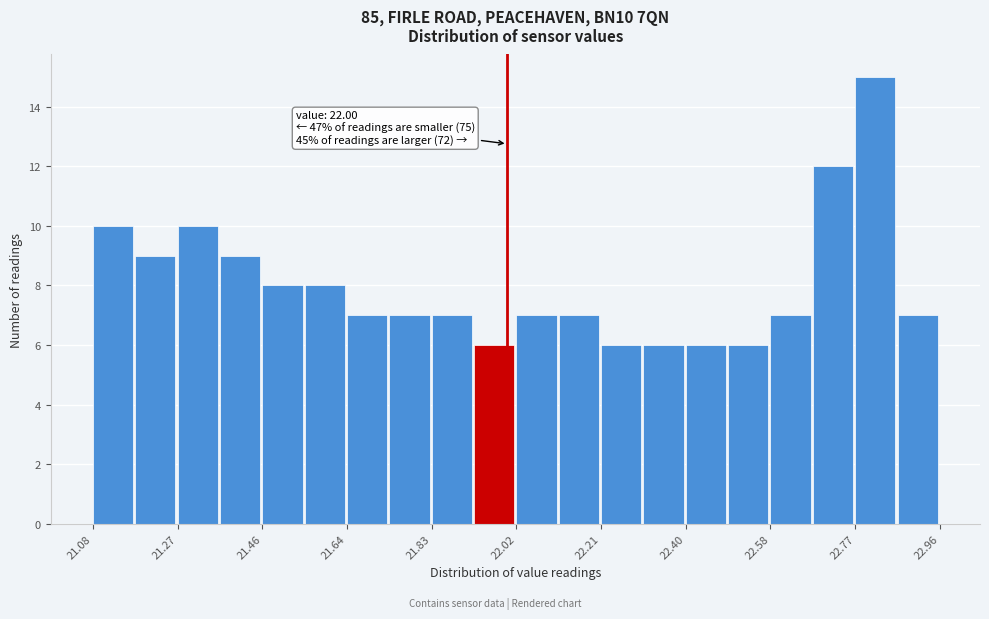

Which range on the x-axis has the tallest bar?

22.772 to 22.866